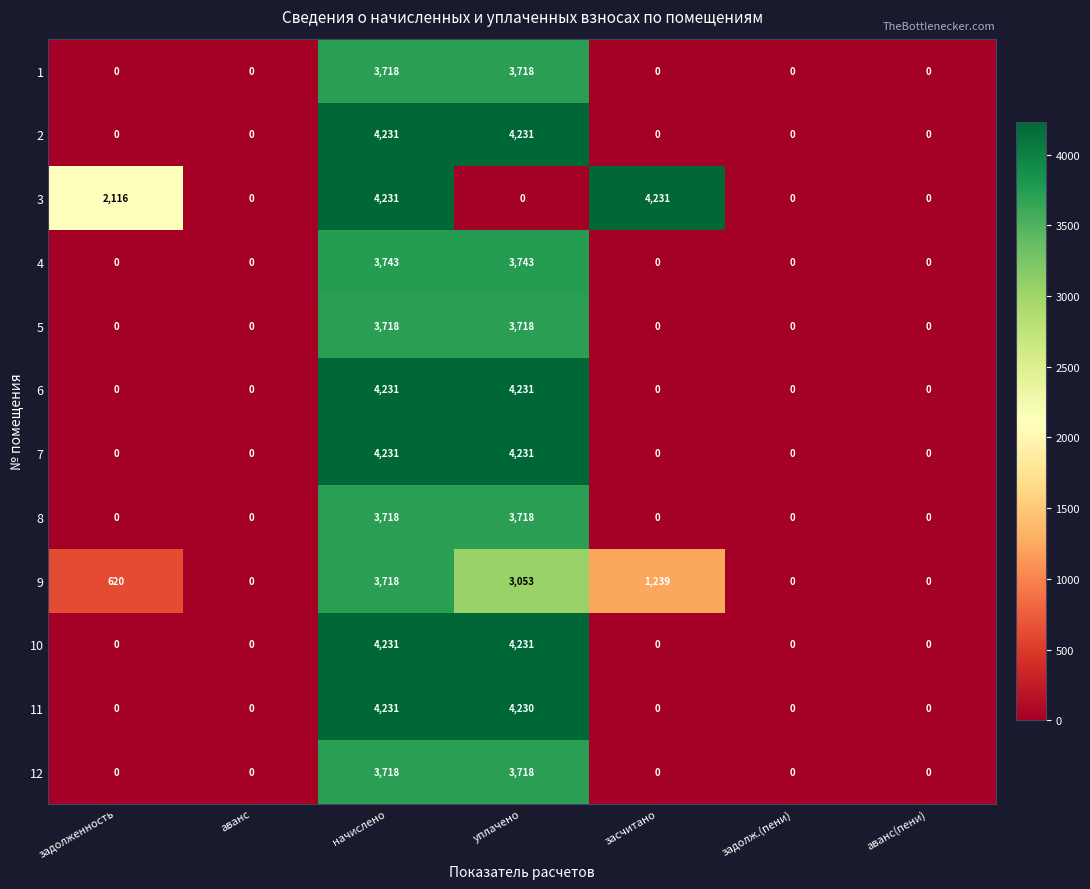

What is the total value across all series at засчитано?

5470